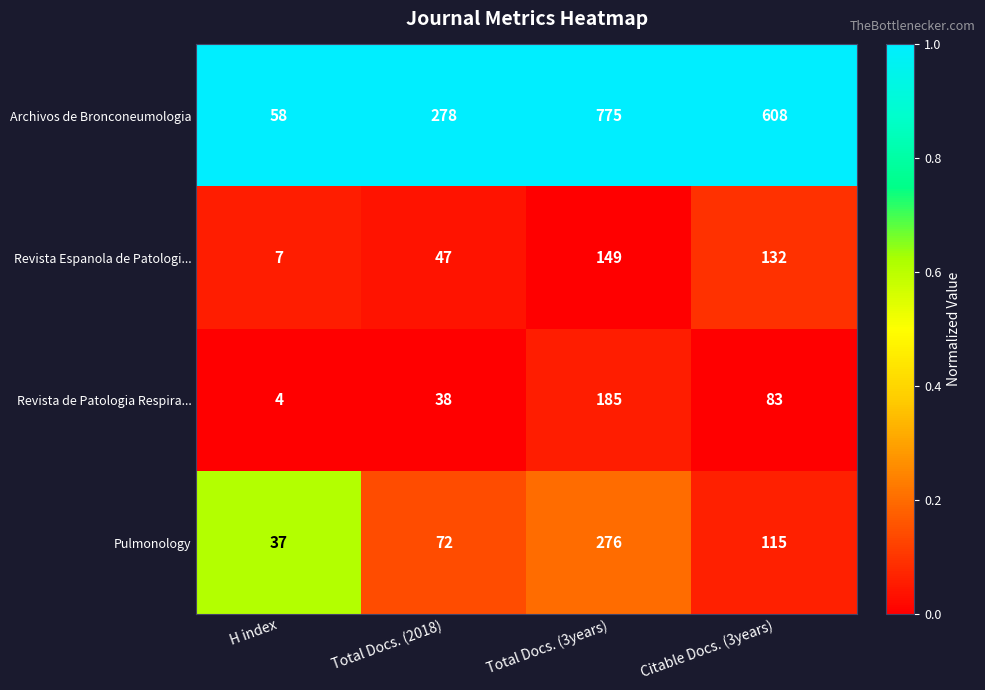

Which label corresponds to the smallest value in the chart?

H index